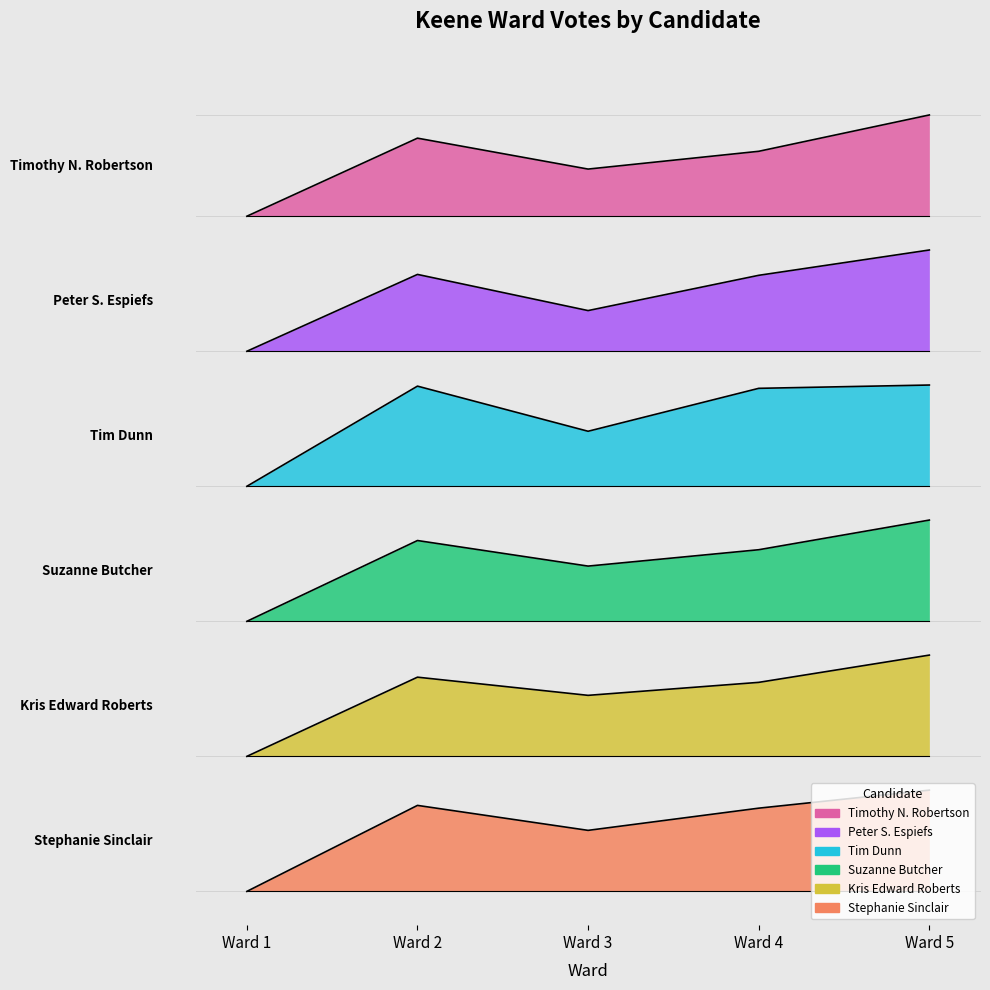

The value of Peter S. Espiefs at Ward 4 is 559.7. True or false?

False